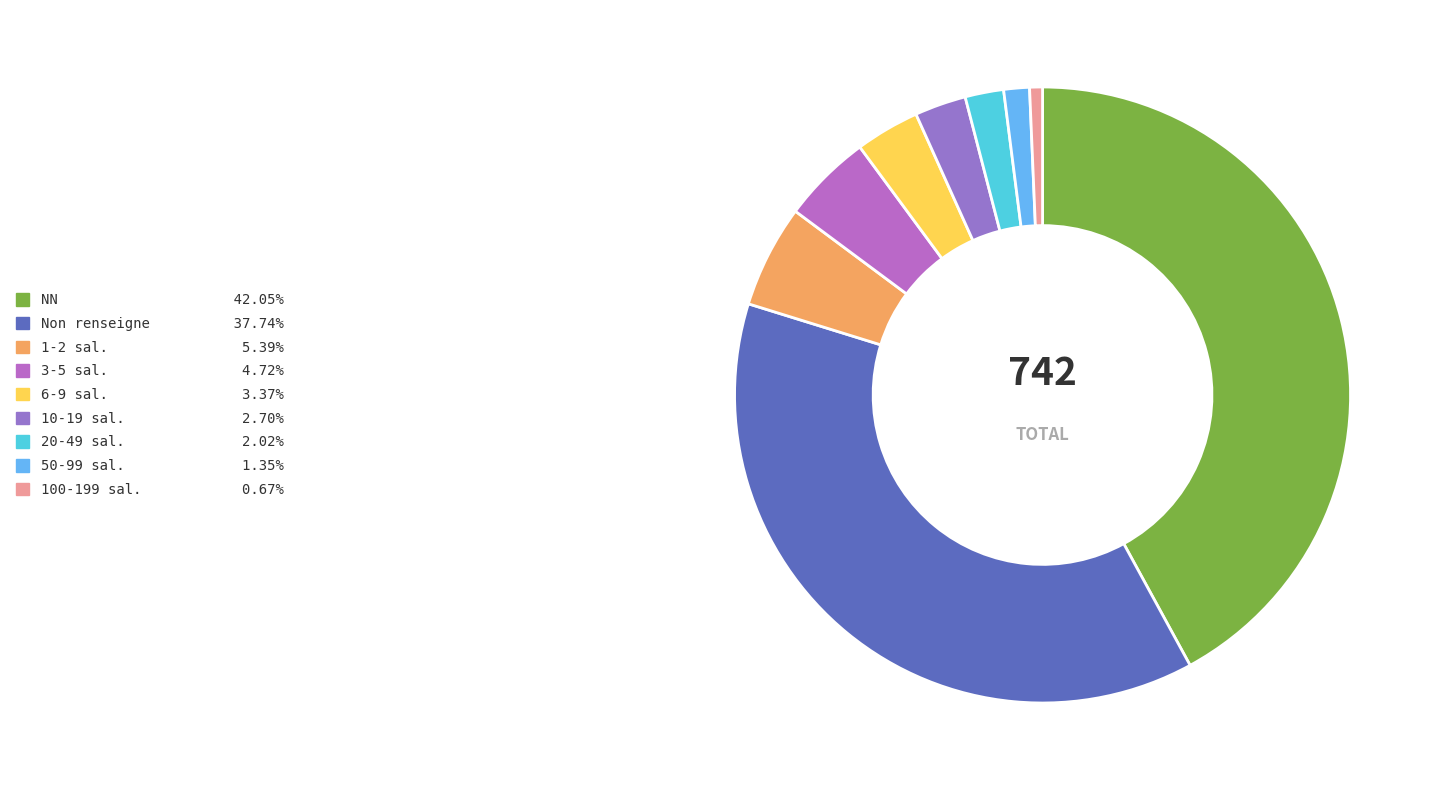

How many slices are in this pie chart?

9